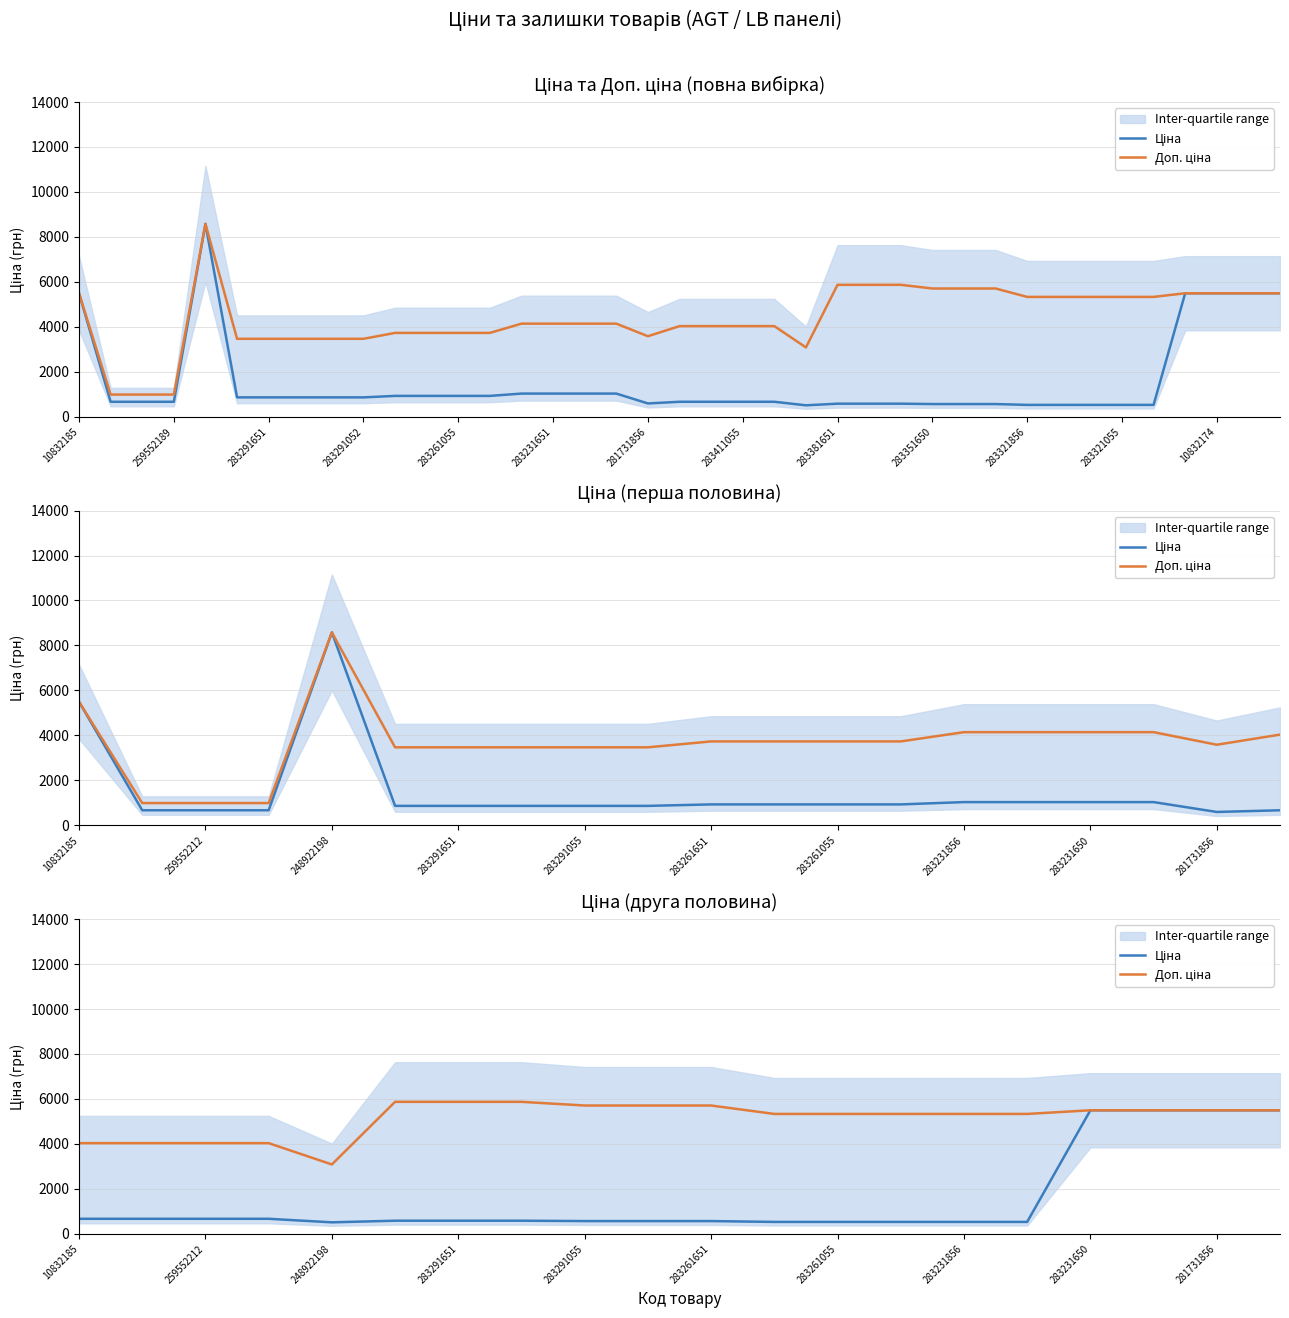

The Ціна series shows 429.3 at 259552189. True or false?

False